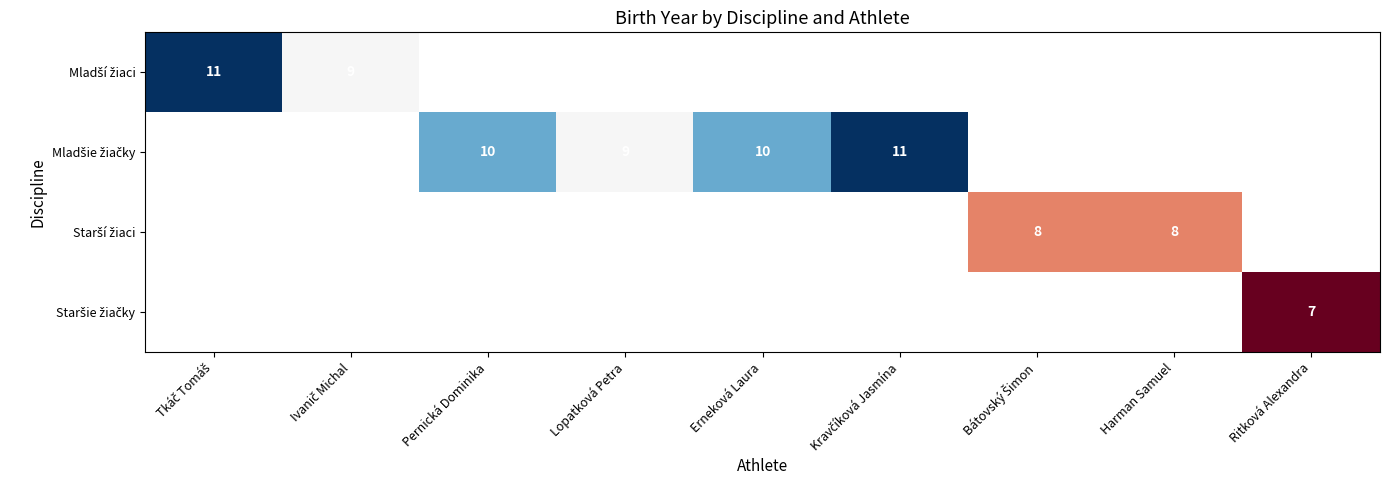

Rank the series by their maximum value, from highest to lowest.

Mladší žiaci, Mladšie žiačky, Starší žiaci, Staršie žiačky